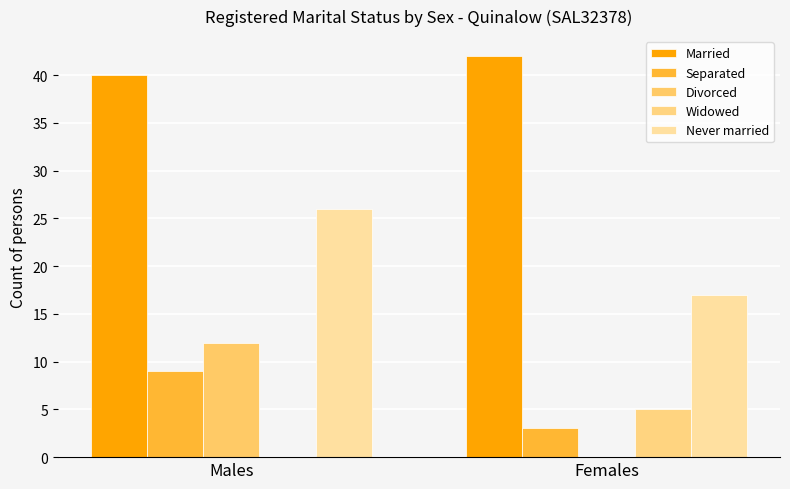

Reading right to left, list all the values displayed in this chart.

Married: 42	40
Separated: 3	9
Divorced: 0	12
Widowed: 5	0
Never married: 17	26